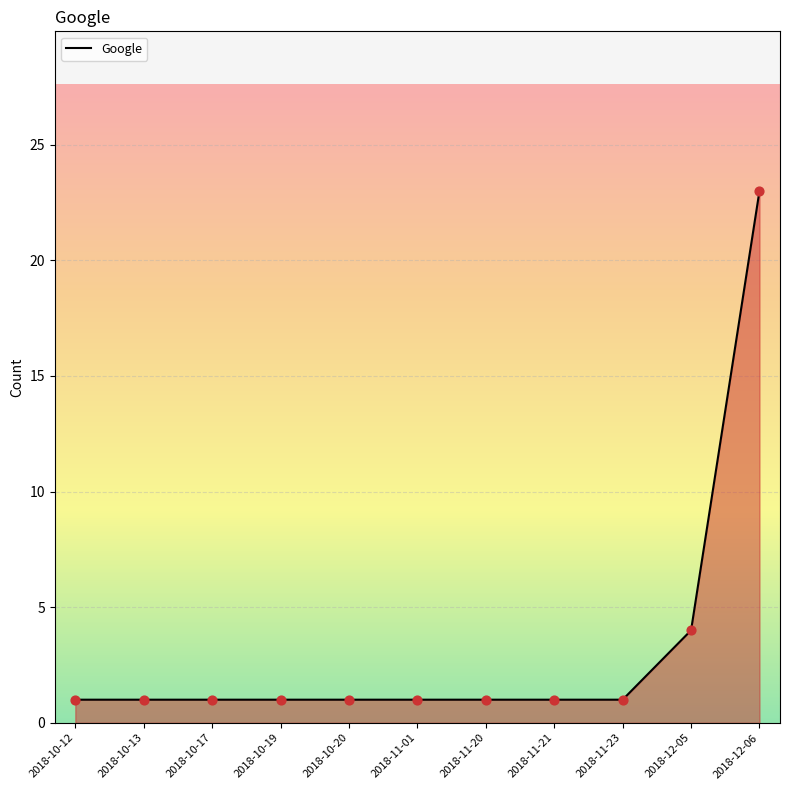

Approximately how many times larger is the value at 2018-11-01 compared to 2018-10-13?

1.0